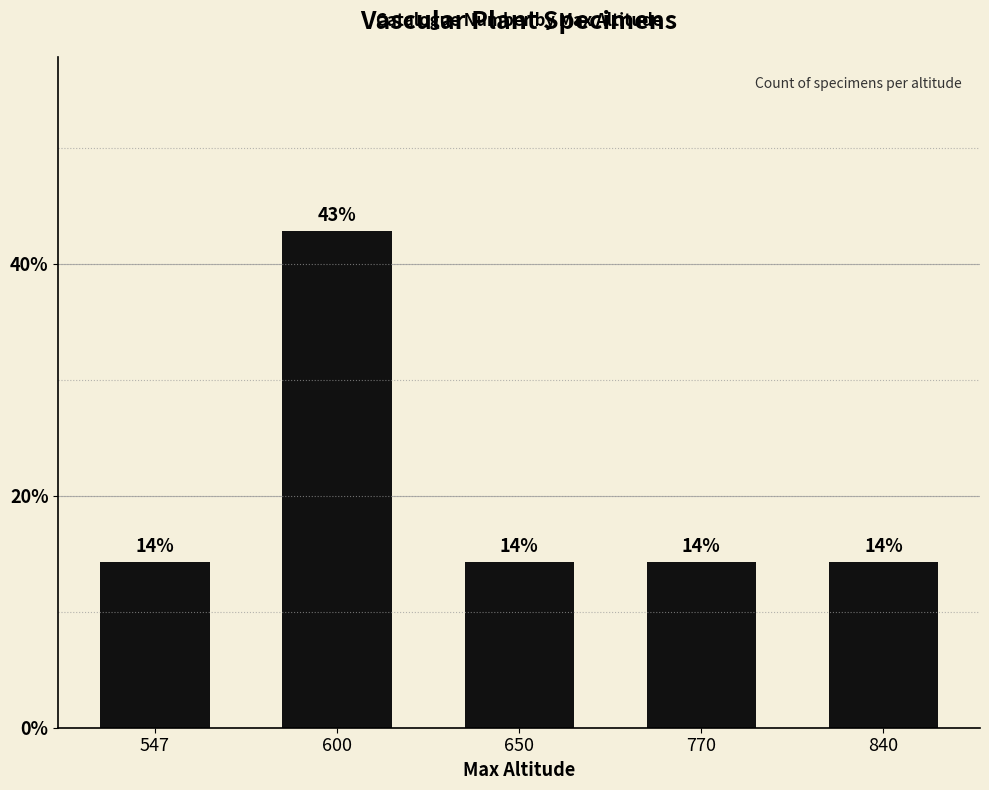

List the labels in order of value, smallest first.

547, 650, 770, 840, 600